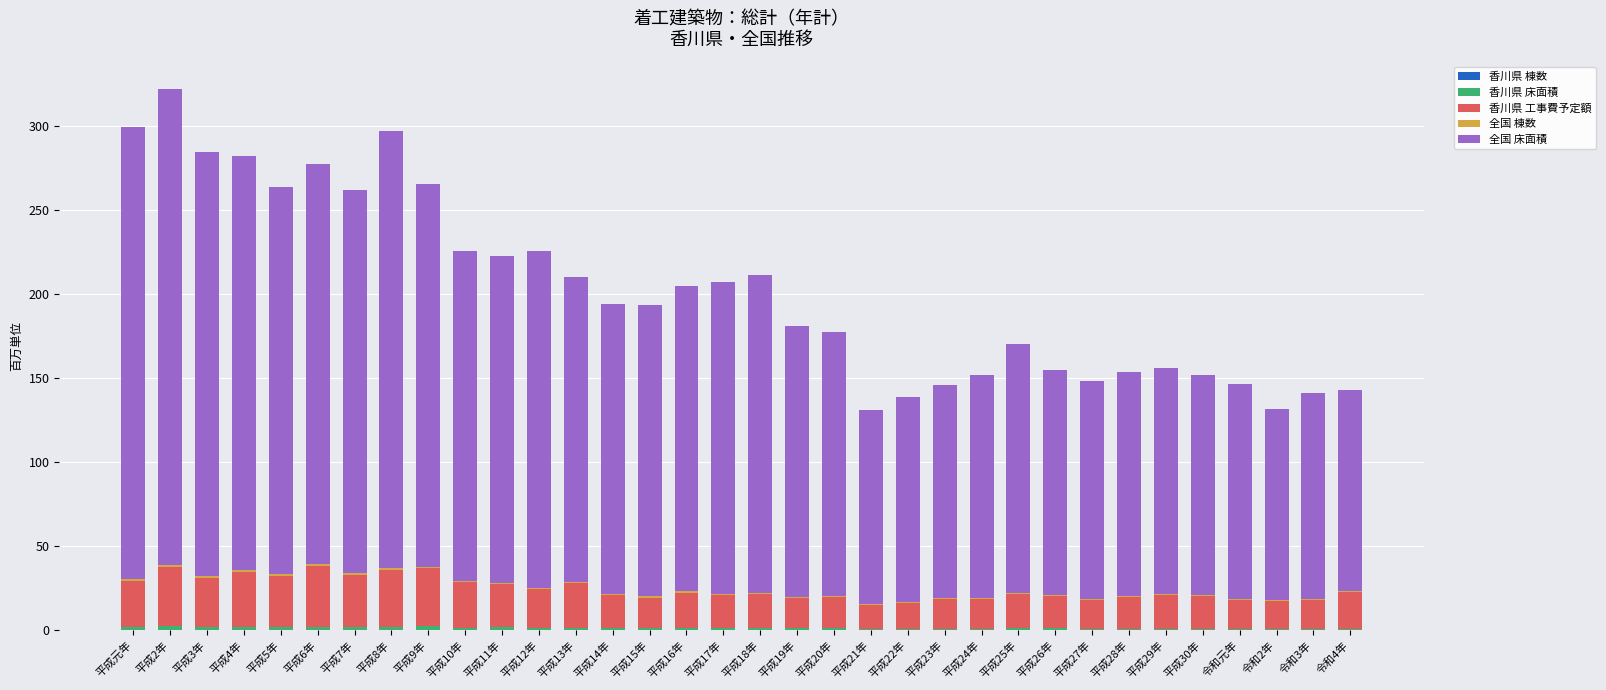

Which series has the largest total across all categories?

全国 床面積